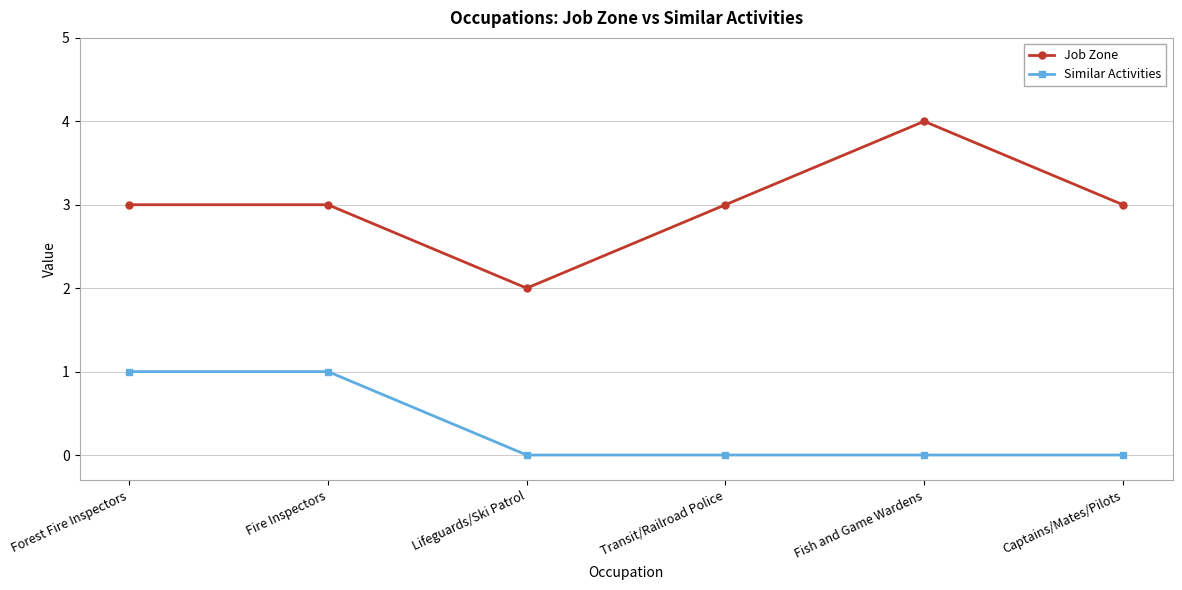

Is it true that Job Zone equals 3 at Forest Fire Inspectors?

True